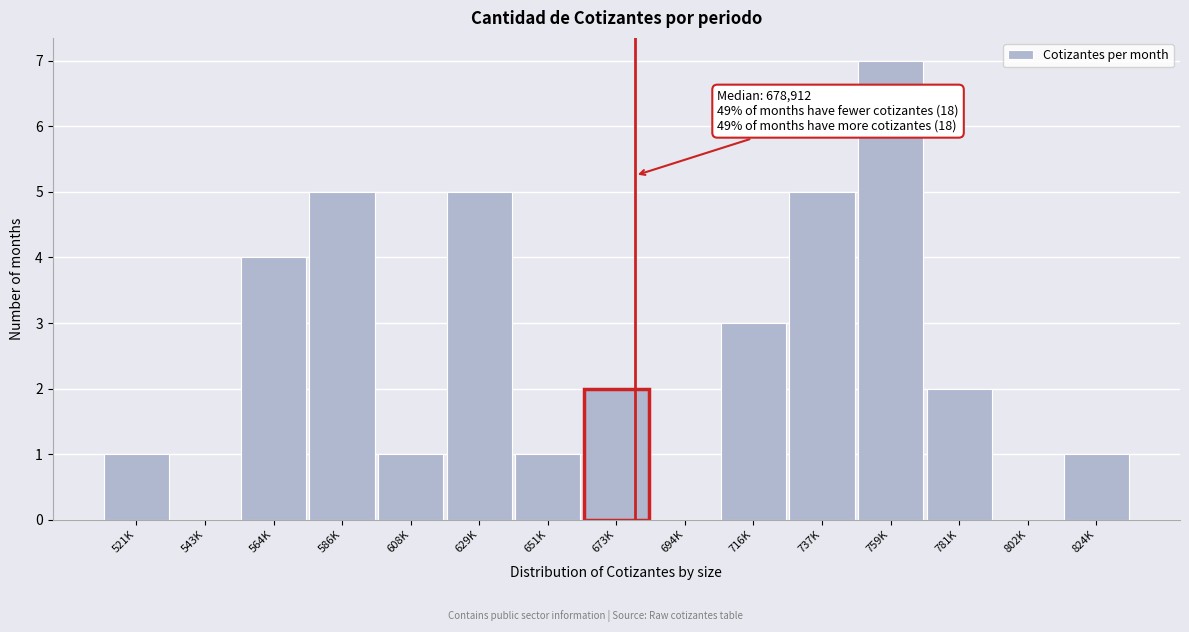

Reading left to right, what are all the values shown in this chart?

521K=1	543K=0	564K=4	586K=5	608K=1	629K=5	651K=1	673K=2	694K=0	716K=3	737K=5	759K=7	781K=2	802K=0	824K=1